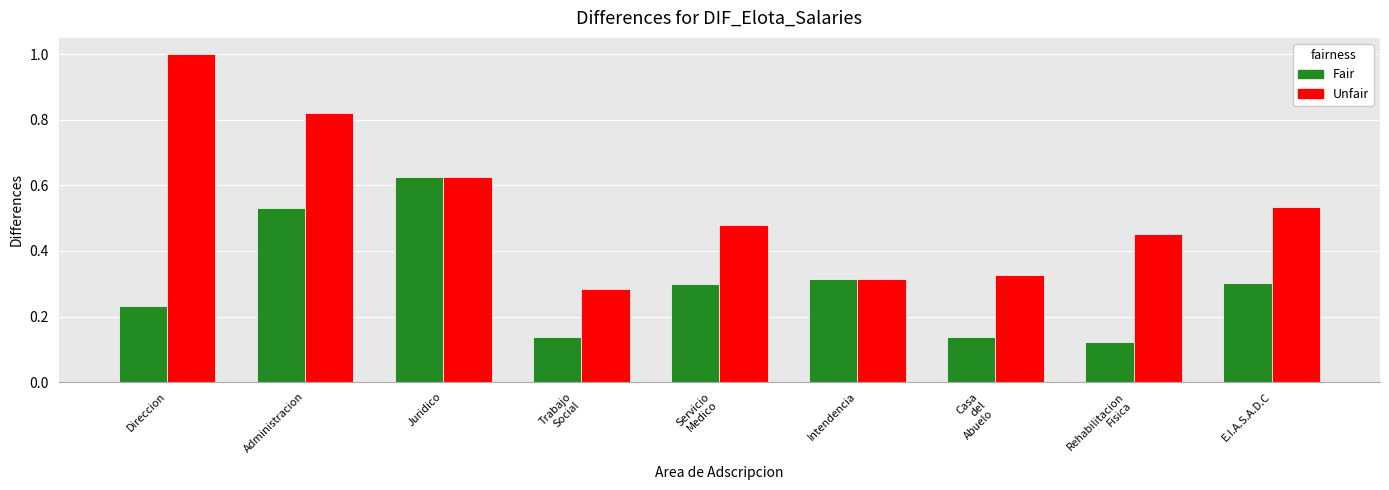

Which series has the largest range (max minus min)?

Unfair